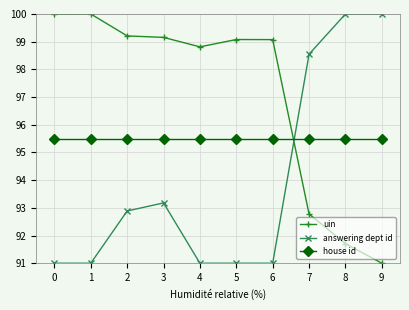

At how many categories does at least one series exceed 93?

10